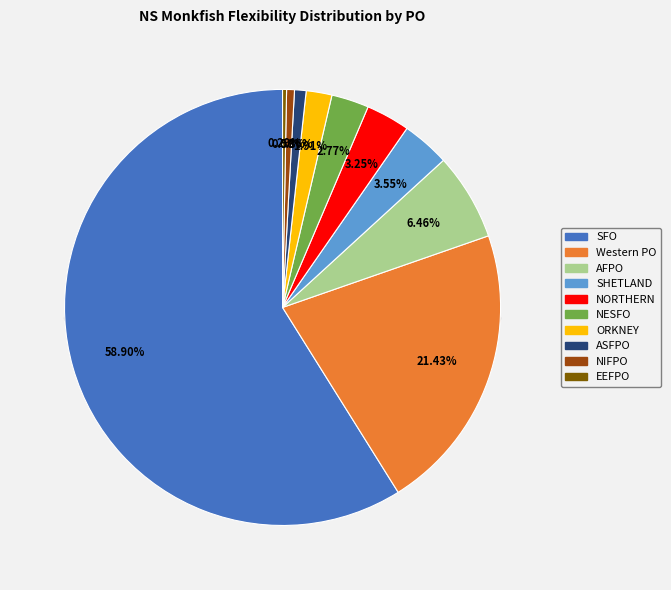

What percentage is NOT represented by Non-Sector?

100.0%